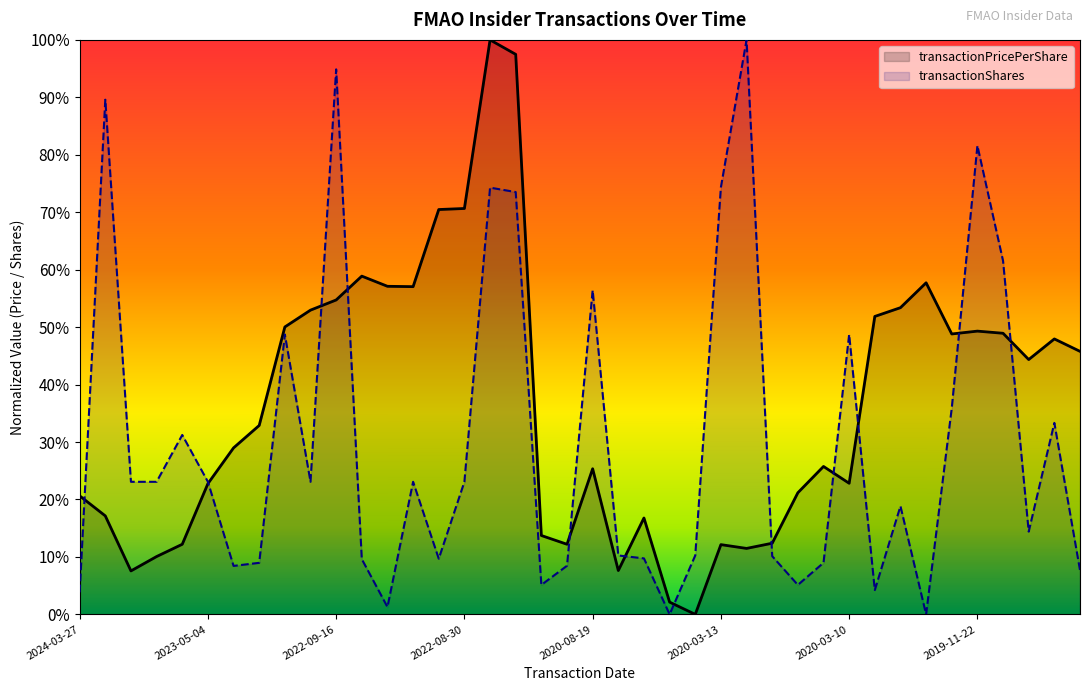

Reading left to right, list all the values displayed in this chart.

transactionPricePerShare: 2024-03-27=0.2	2024-03-04=0.2	2023-11-22=0.1	2023-08-22=0.1	2023-08-16=0.1	2023-05-04=0.2	2023-04-25=0.3	2023-03-15=0.3	2023-03-01=0.5	2022-09-23=0.5	2022-09-16=0.5	2022-09-14=0.6	2022-09-08=0.6	2022-09-07=0.6	2022-09-02=0.7	2022-08-30=0.7	2022-06-24=1.0	2022-02-18=1.0	2020-09-25=0.1	2020-09-25=0.1	2020-08-19=0.3	2020-05-14=0.1	2020-03-16=0.2	2020-03-13=0.0	2020-03-13=0.0	2020-03-13=0.1	2020-03-12=0.1	2020-03-12=0.1	2020-03-11=0.2	2020-03-10=0.3	2020-03-10=0.2	2020-03-05=0.5	2020-02-28=0.5	2020-02-25=0.6	2019-11-29=0.5	2019-11-22=0.5	2019-11-21=0.5	2019-08-30=0.4	2019-08-22=0.5	2019-08-22=0.5
transactionShares: 2024-03-27=0.0	2024-03-04=0.9	2023-11-22=0.2	2023-08-22=0.2	2023-08-16=0.3	2023-05-04=0.2	2023-04-25=0.1	2023-03-15=0.1	2023-03-01=0.5	2022-09-23=0.2	2022-09-16=0.9	2022-09-14=0.1	2022-09-08=0.0	2022-09-07=0.2	2022-09-02=0.1	2022-08-30=0.2	2022-06-24=0.7	2022-02-18=0.7	2020-09-25=0.1	2020-09-25=0.1	2020-08-19=0.6	2020-05-14=0.1	2020-03-16=0.1	2020-03-13=0.0	2020-03-13=0.1	2020-03-13=0.7	2020-03-12=1.0	2020-03-12=0.1	2020-03-11=0.1	2020-03-10=0.1	2020-03-10=0.5	2020-03-05=0.0	2020-02-28=0.2	2020-02-25=0.0	2019-11-29=0.4	2019-11-22=0.8	2019-11-21=0.6	2019-08-30=0.1	2019-08-22=0.3	2019-08-22=0.1